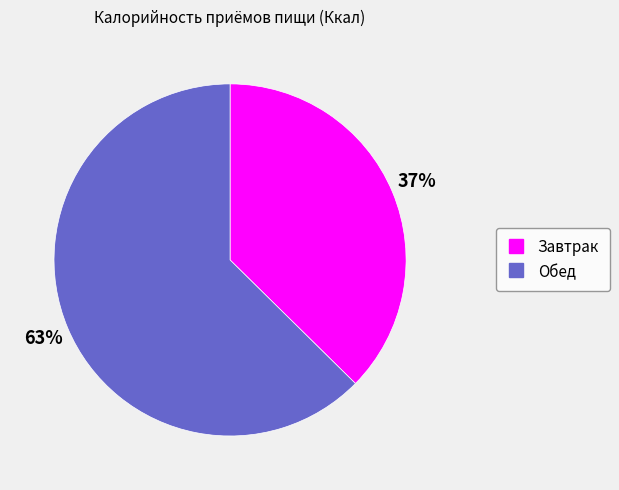

True or false: Завтрак accounts for 31% of the total.

False